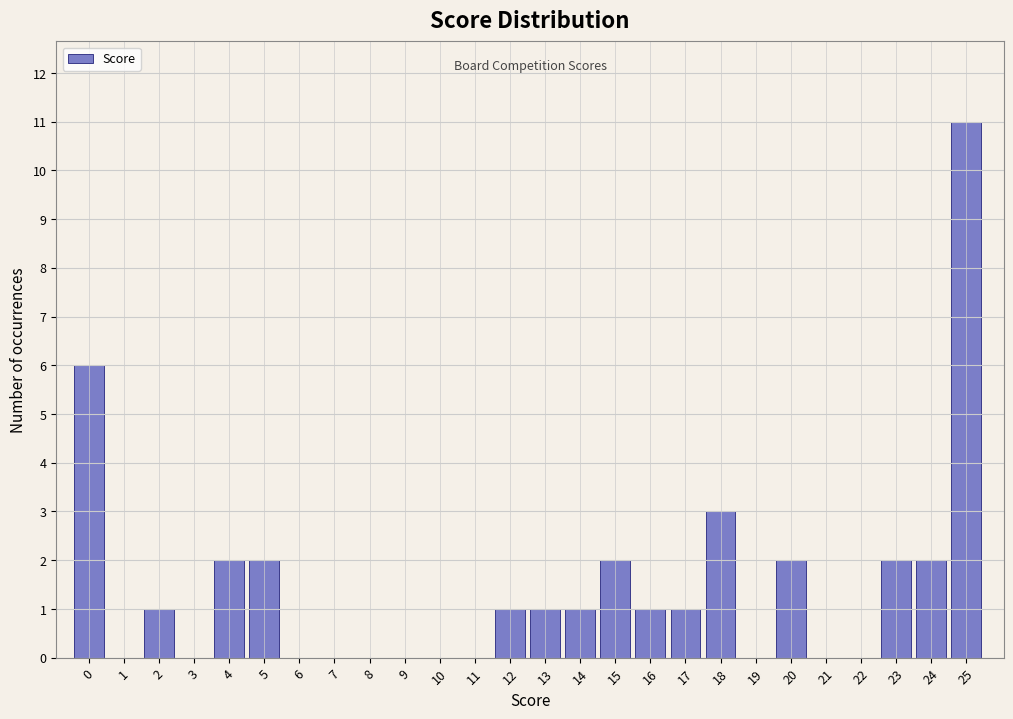

Reading left to right, transcribe all the data shown in this chart.

0=6	1=0	2=1	3=0	4=2	5=2	6=0	7=0	8=0	9=0	10=0	11=0	12=1	13=1	14=1	15=2	16=1	17=1	18=3	19=0	20=2	21=0	22=0	23=2	24=2	25=11